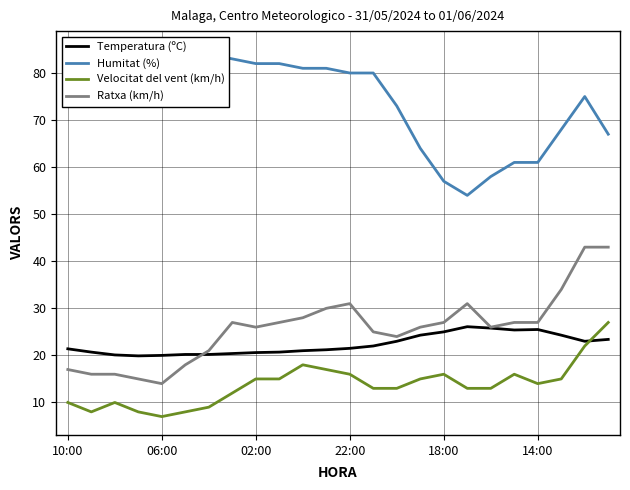

Which series has the largest total across all categories?

Humitat (%)